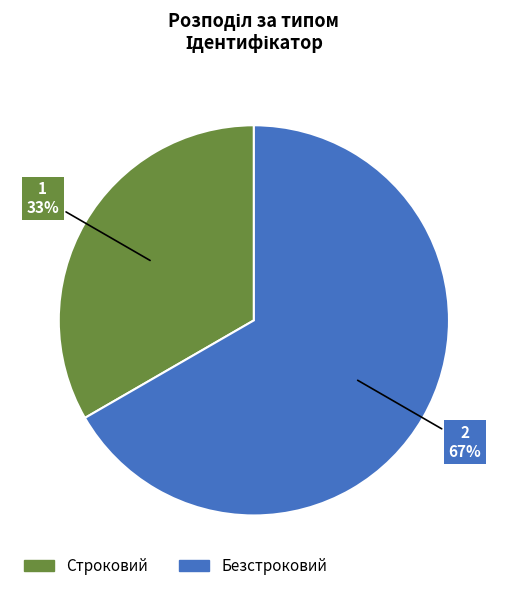

Which category has the biggest portion of the pie?

Безстроковий